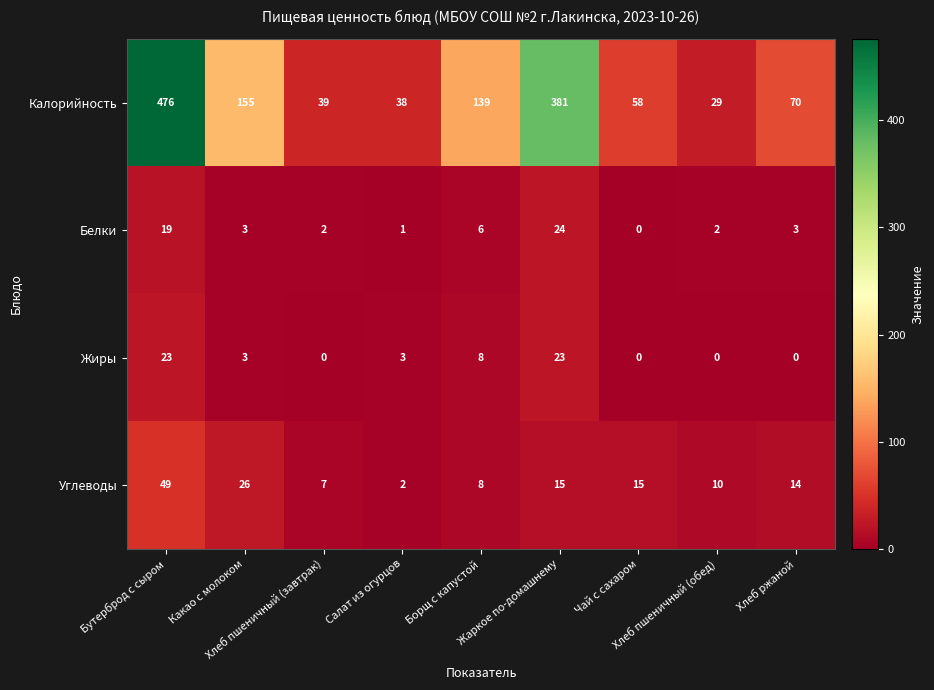

At Хлеб пшеничный (завтрак), list the series in order from smallest to largest.

Жиры, Белки, Углеводы, Калорийность